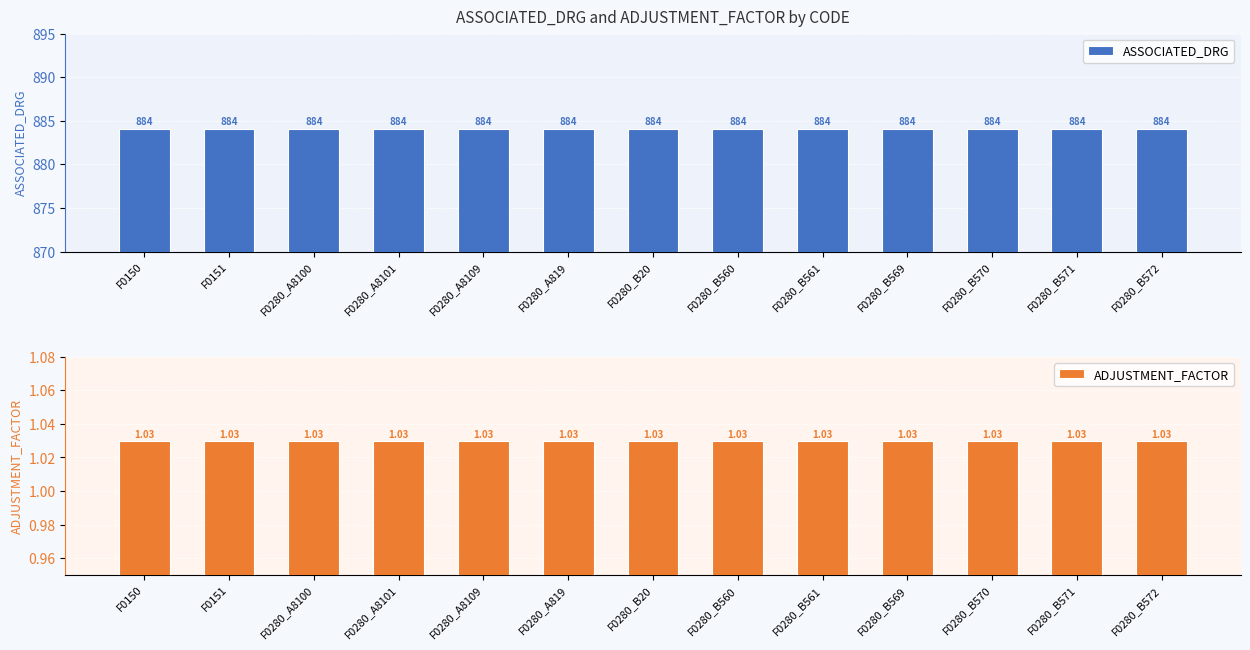

Which series has the largest total across all categories?

ASSOCIATED_DRG